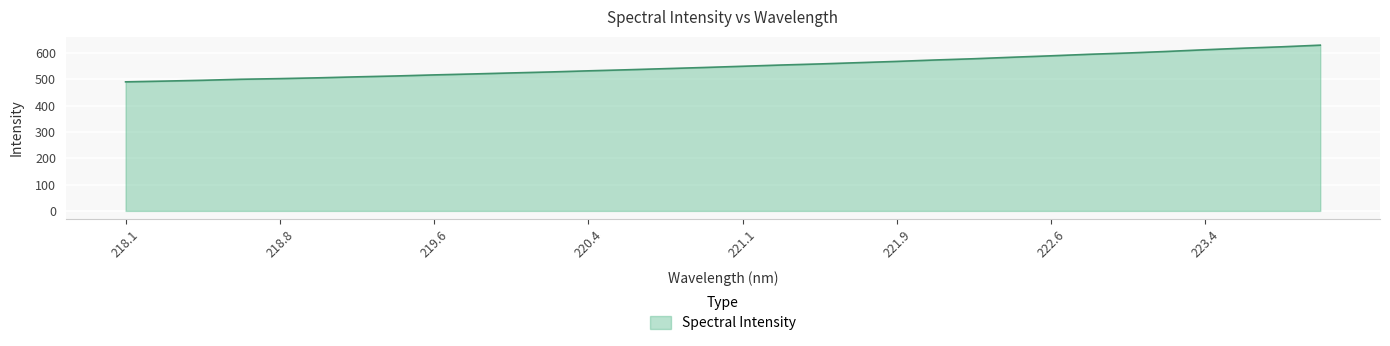

What is the difference between the maximum and minimum values?

139.5